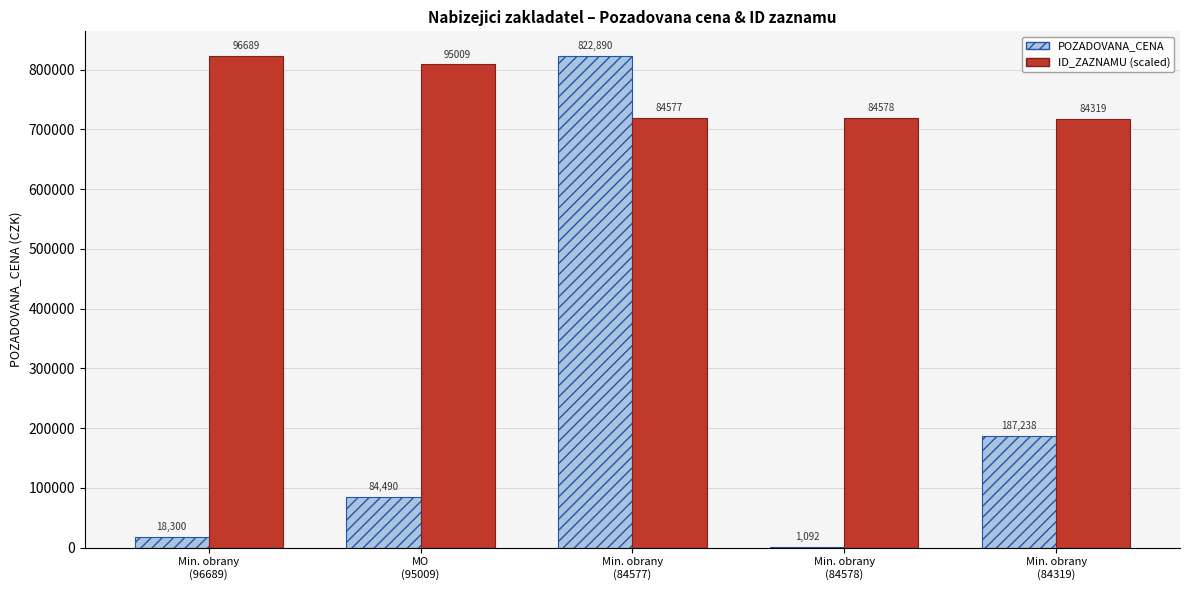

Count the number of data series in this chart.

2